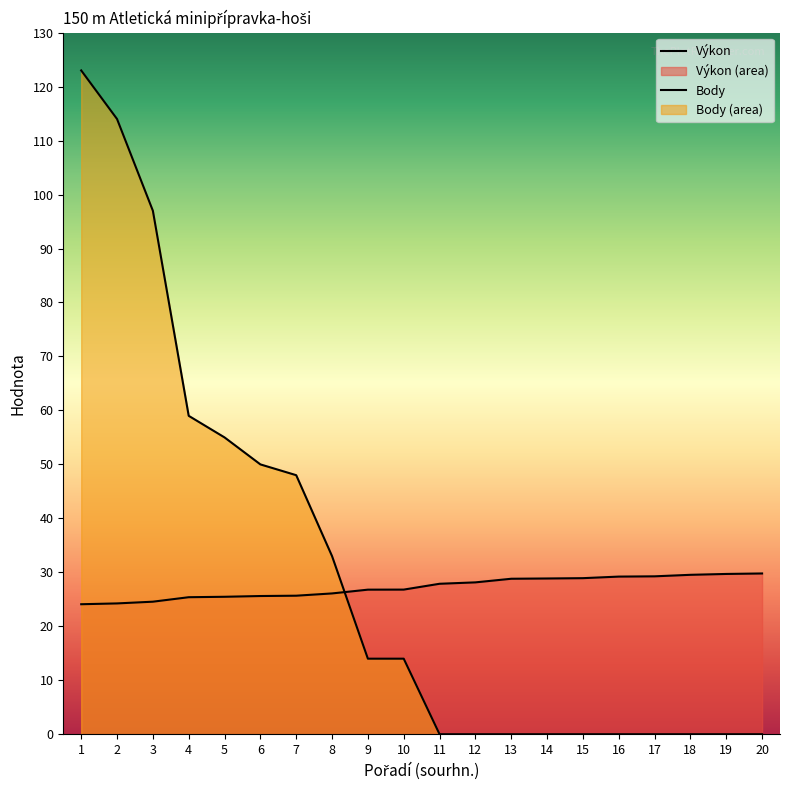

At which category is the sum across all series the highest?

1